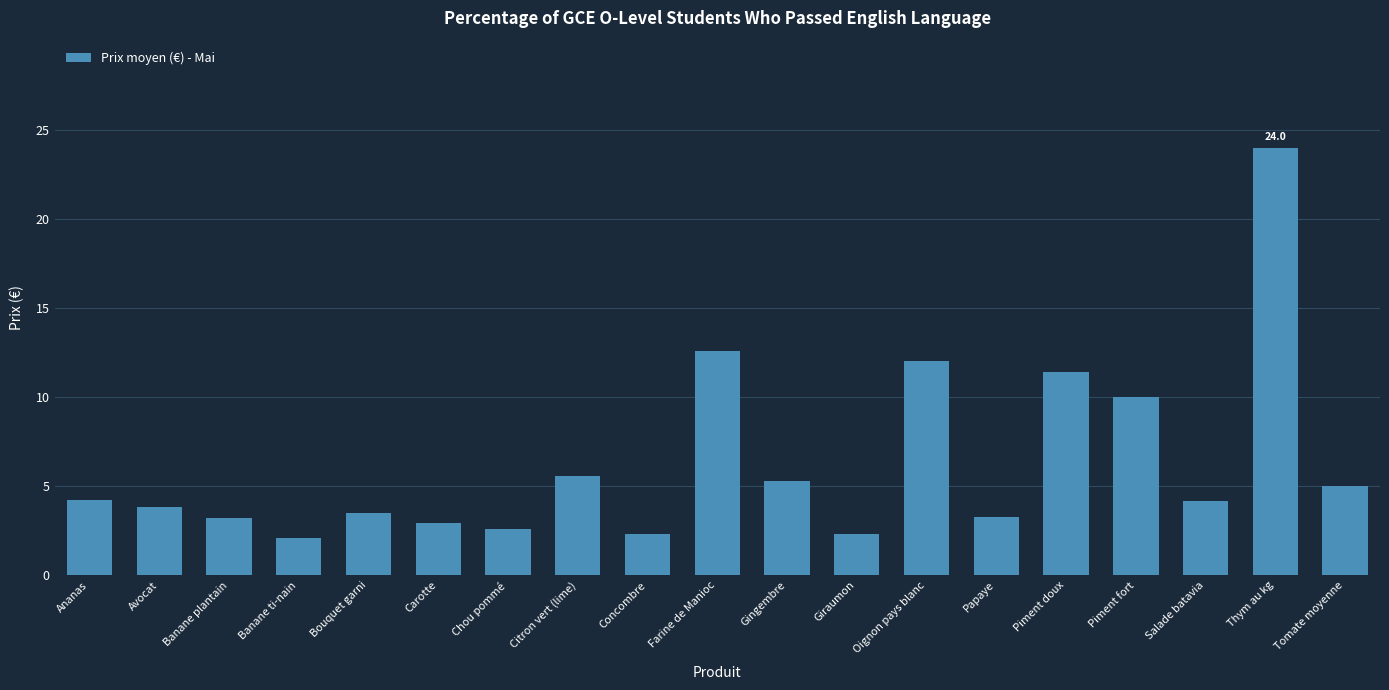

What is the maximum value shown in the chart?

24.0